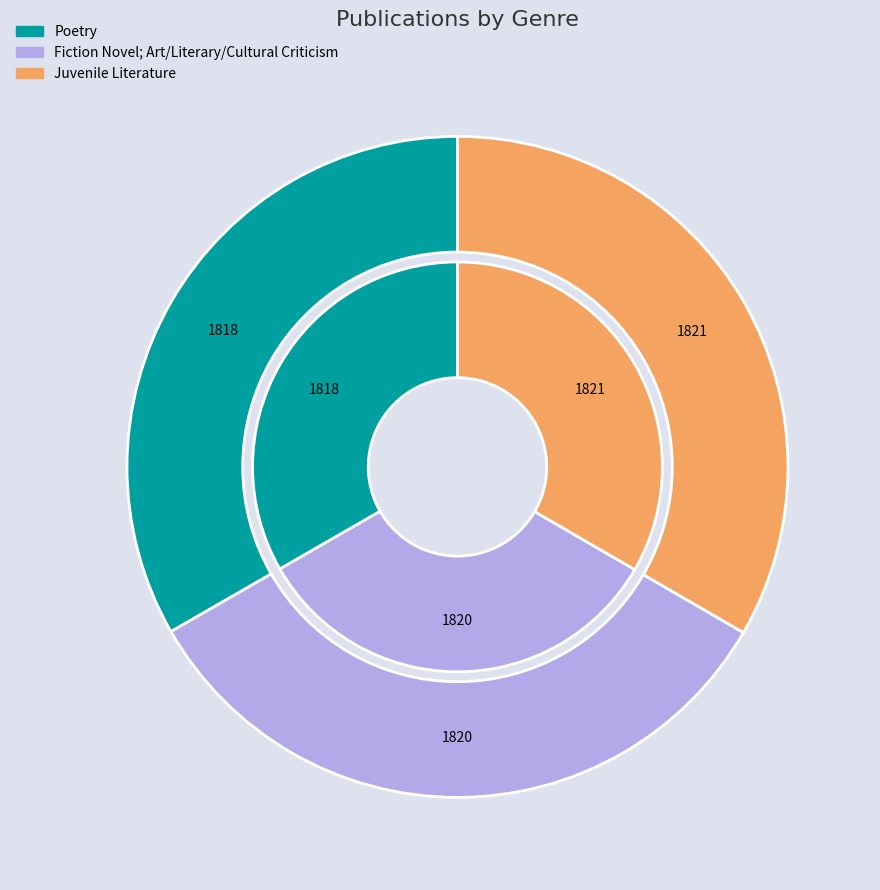

Count the number of slices in the pie.

3